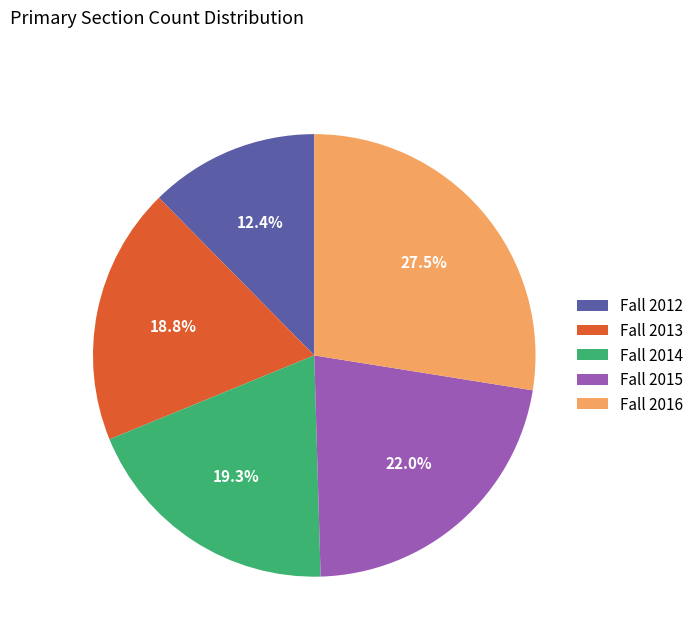

What is the ratio of the value at Fall 2015 to the value at Fall 2014?

1.1